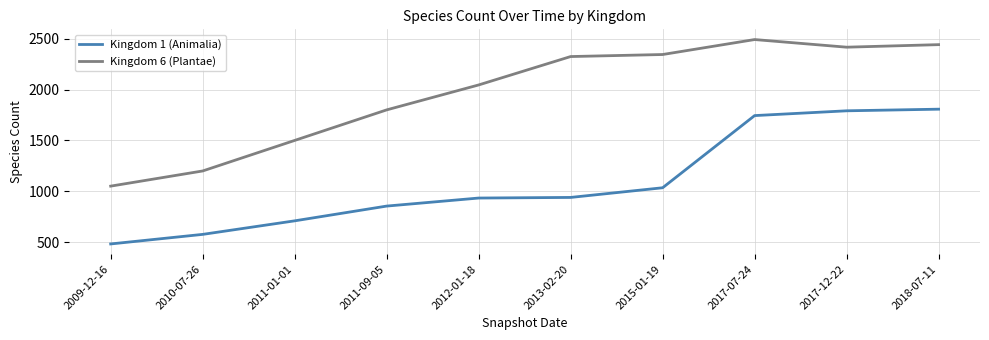

True or false: Kingdom 6 (Plantae) and Kingdom 1 (Animalia) cross at least once.

False